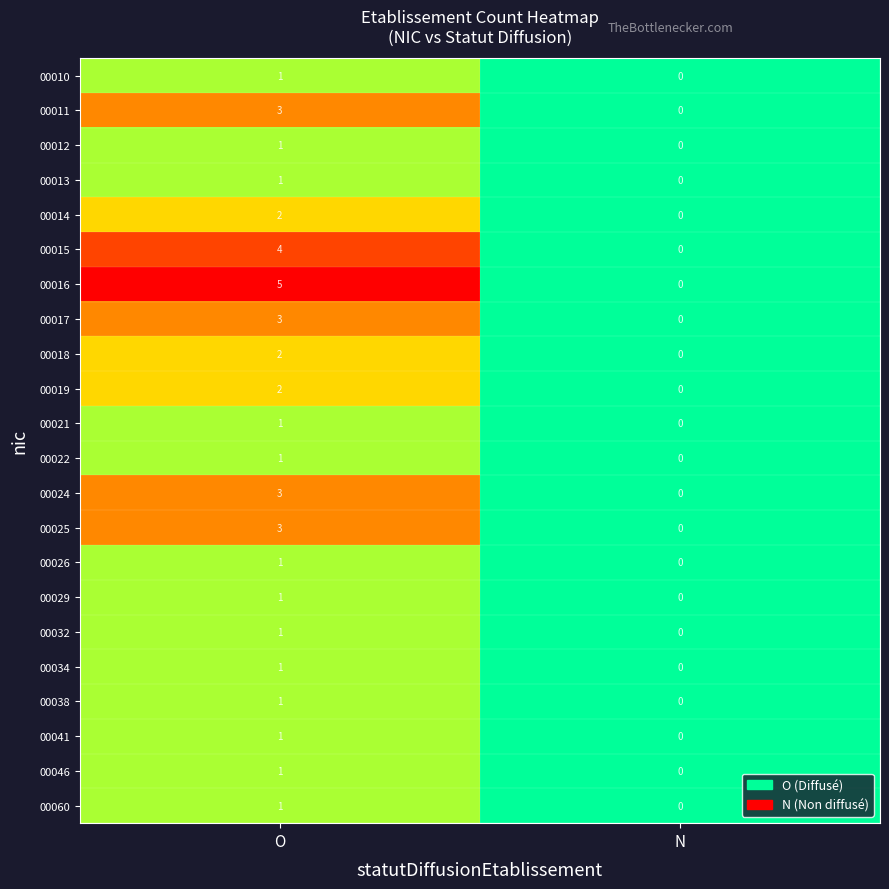

Where is 00012 nearest to the value 0?

N